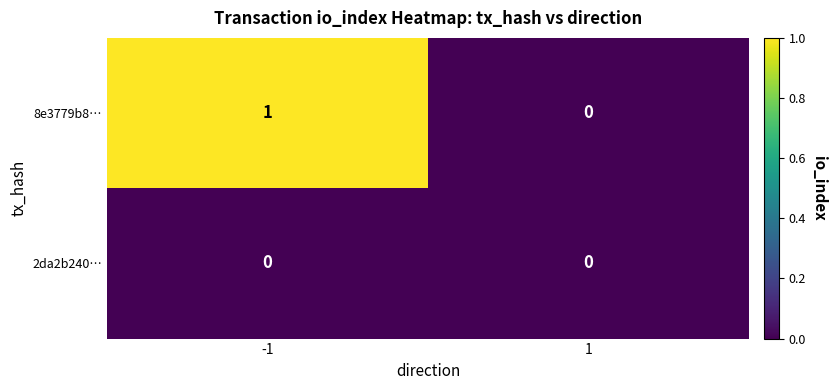

True or false: 2da2b240… has a value of 0 at -1.

True